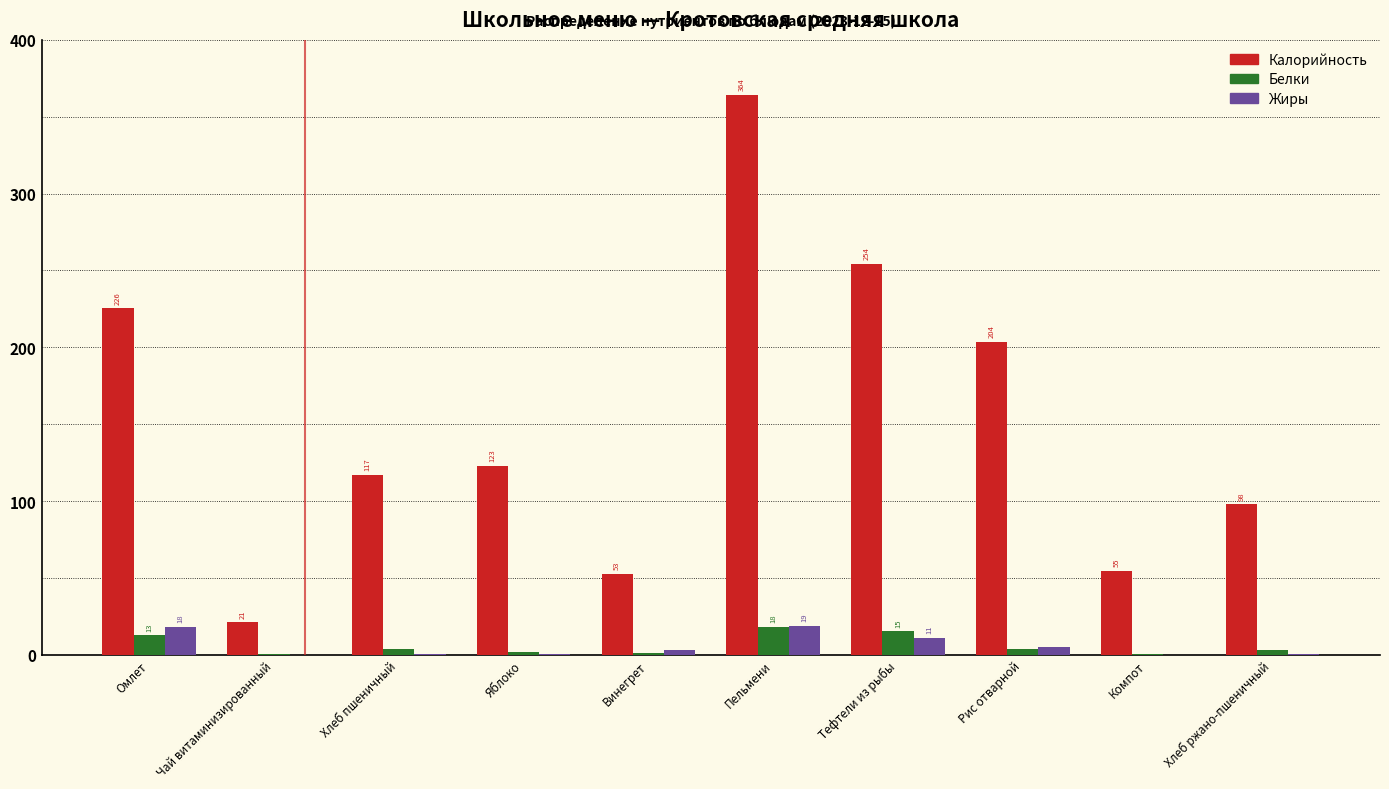

Is the value of Калорийность at Тефтели из рыбы greater than the value of Белки at Компот?

Yes